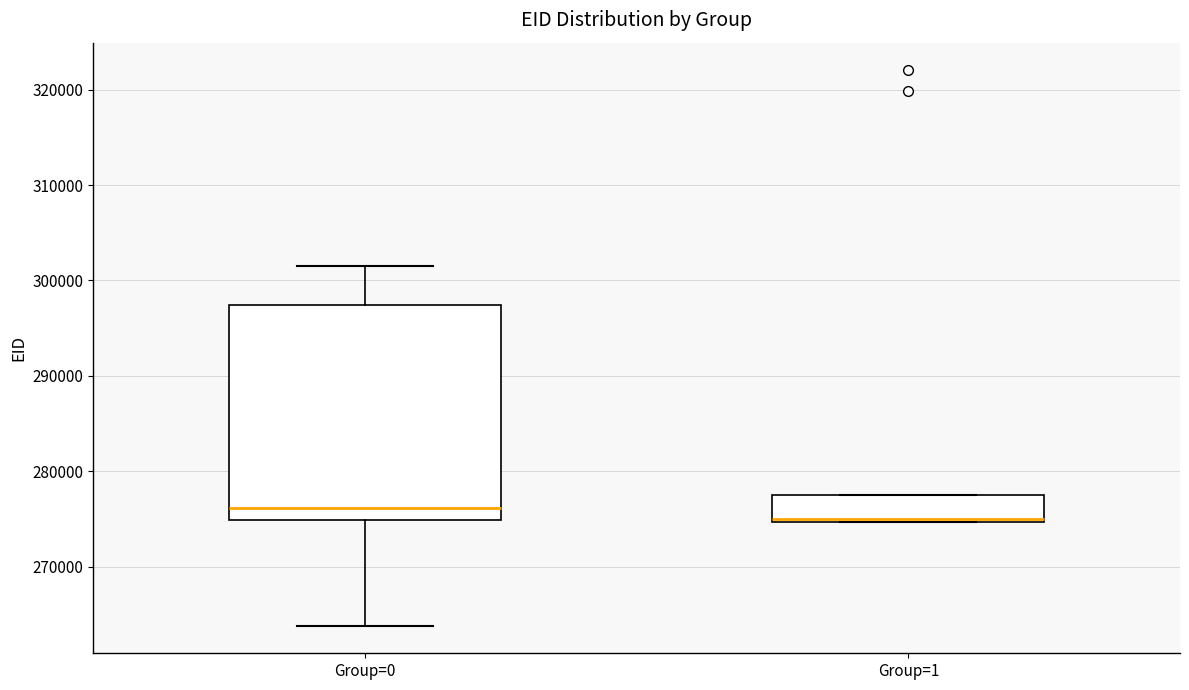

Which box is the tallest, from its lower edge to its upper edge?

Group=0